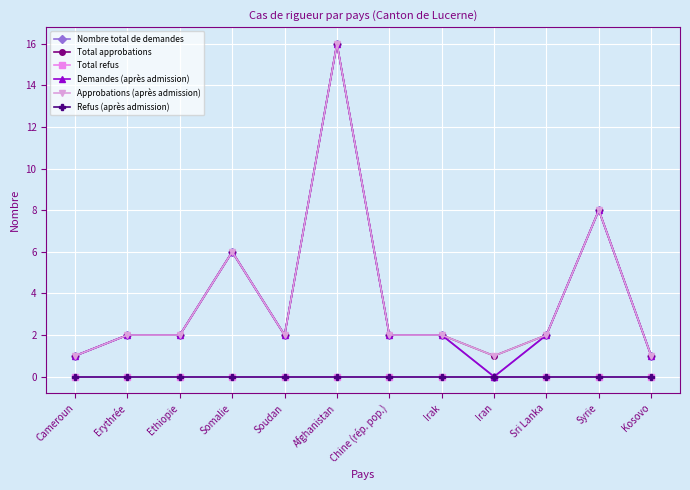

Does the chart have visible grid lines?

Yes